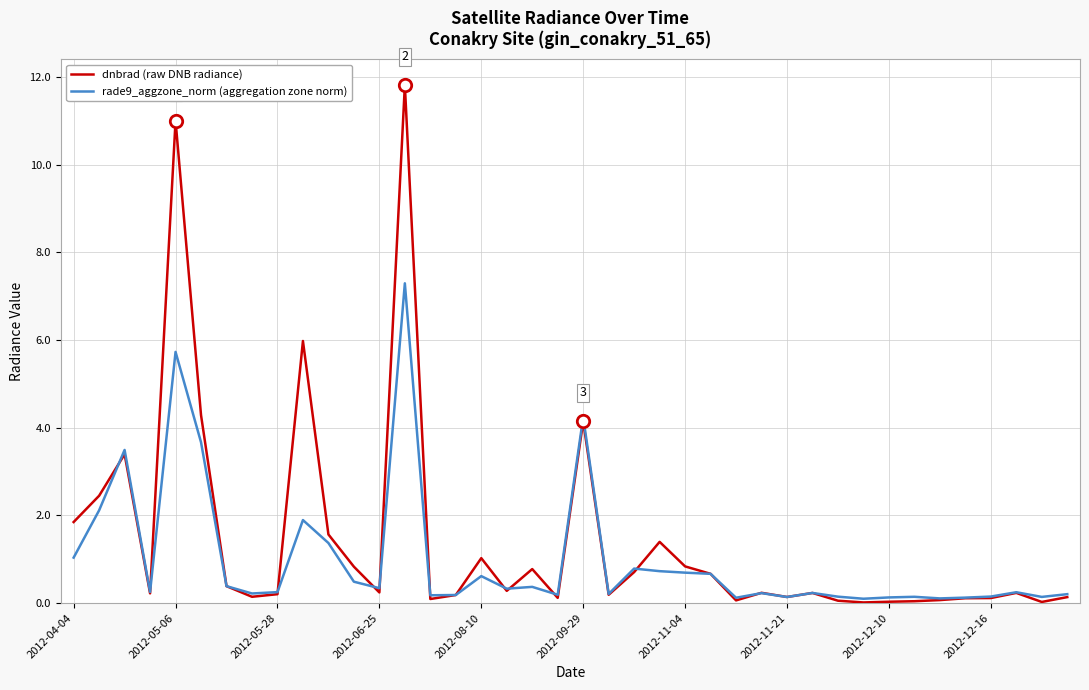

Which series has the largest total across all categories?

dnbrad (raw DNB radiance)